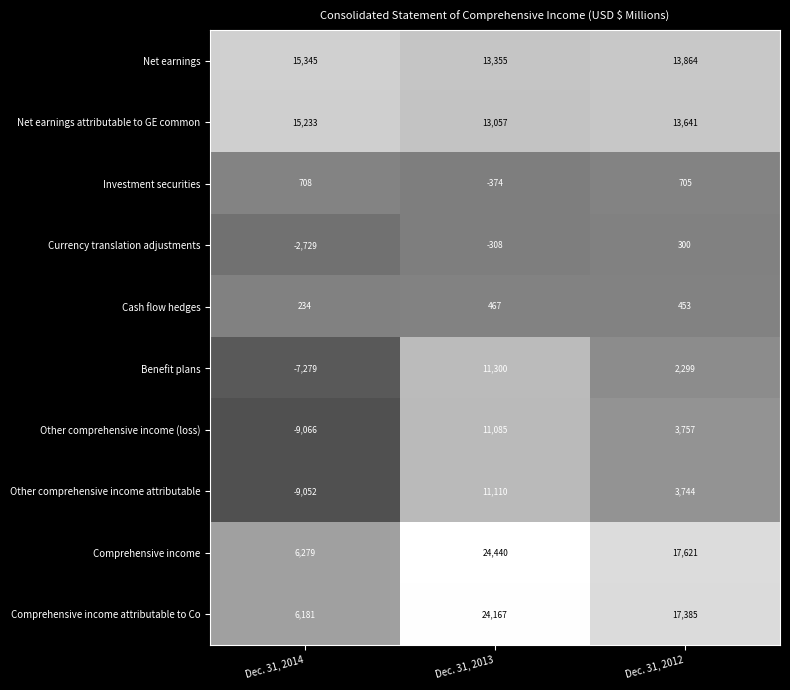

The Investment securities series shows 300 at Dec. 31, 2012. True or false?

False